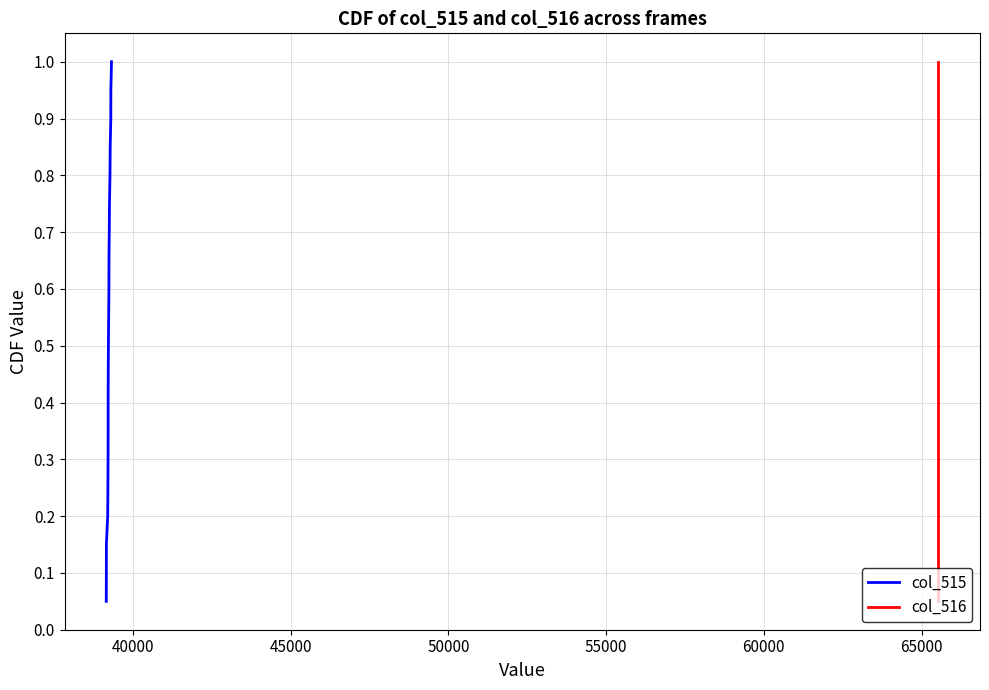

What is the minimum value shown in the chart?

0.1